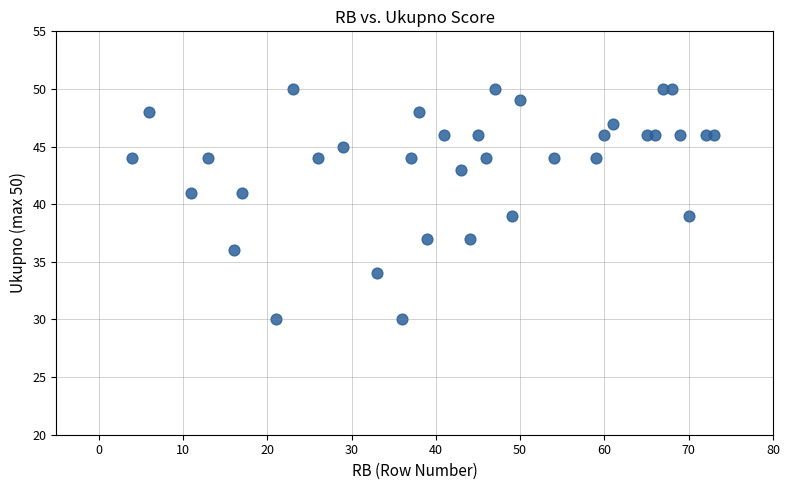

What is the range of Y values (max minus min)?

20